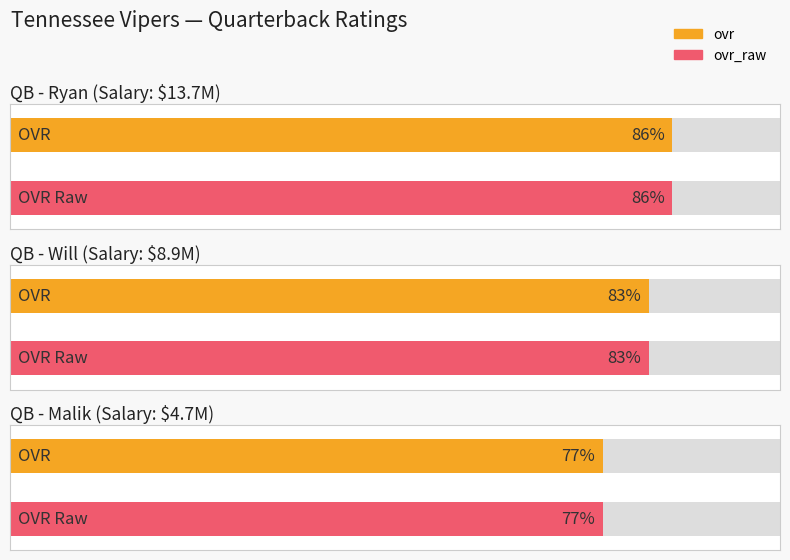

Count the ovr values in the range 77 to 86.

3